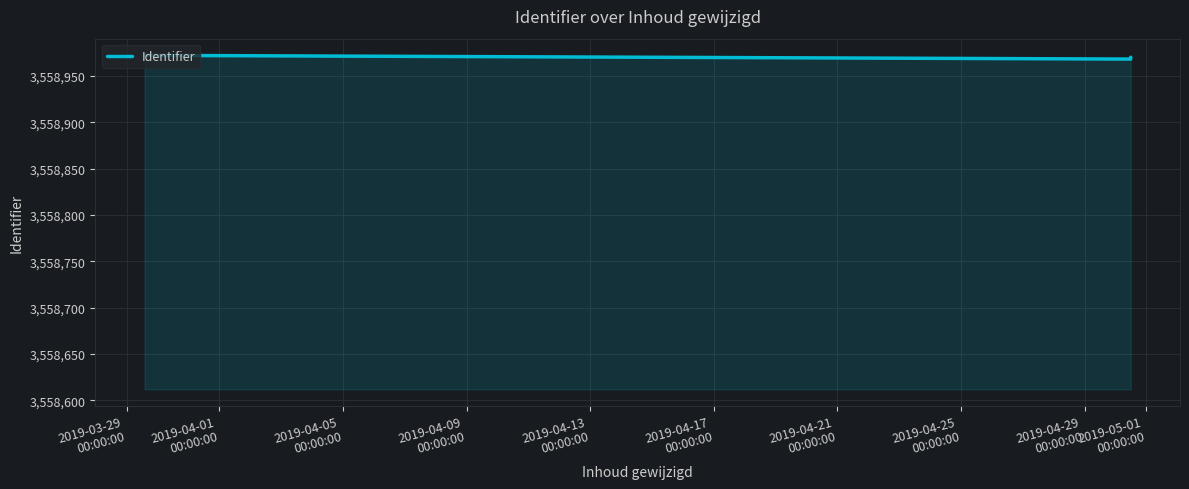

What is the greatest value displayed?

3558972